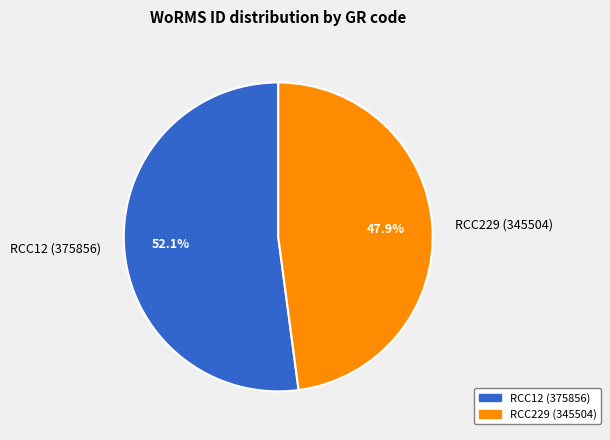

Is it true that RCC229 is 48% of the pie?

True